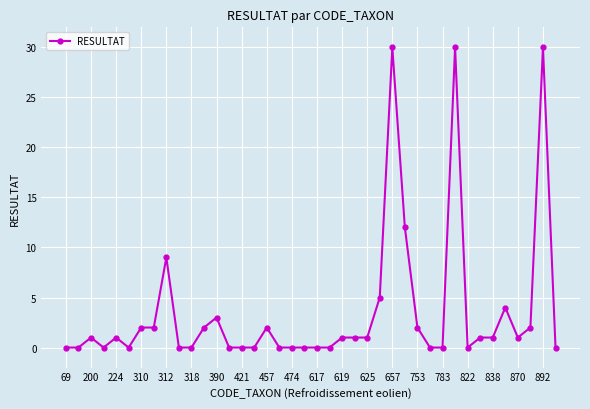

What is the average value?

4